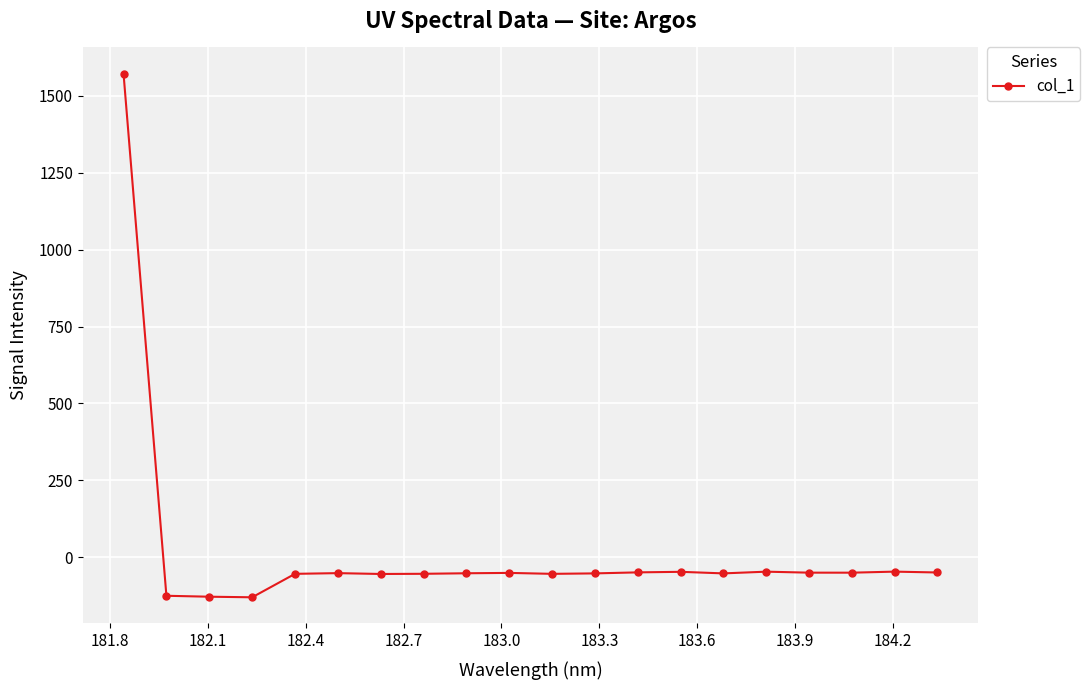

True or false: there are more than 1 points higher than both neighbors.

True